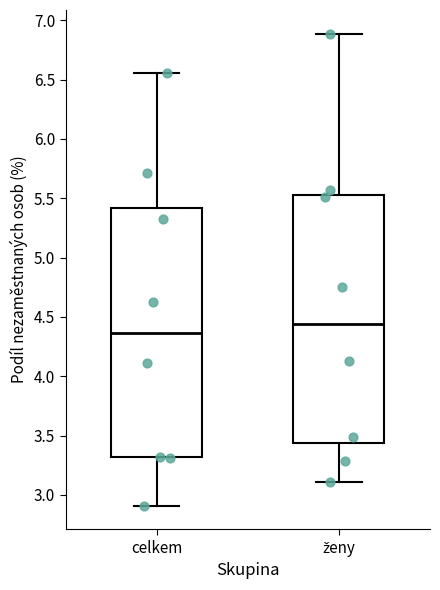

Which box has the highest median line?

ženy